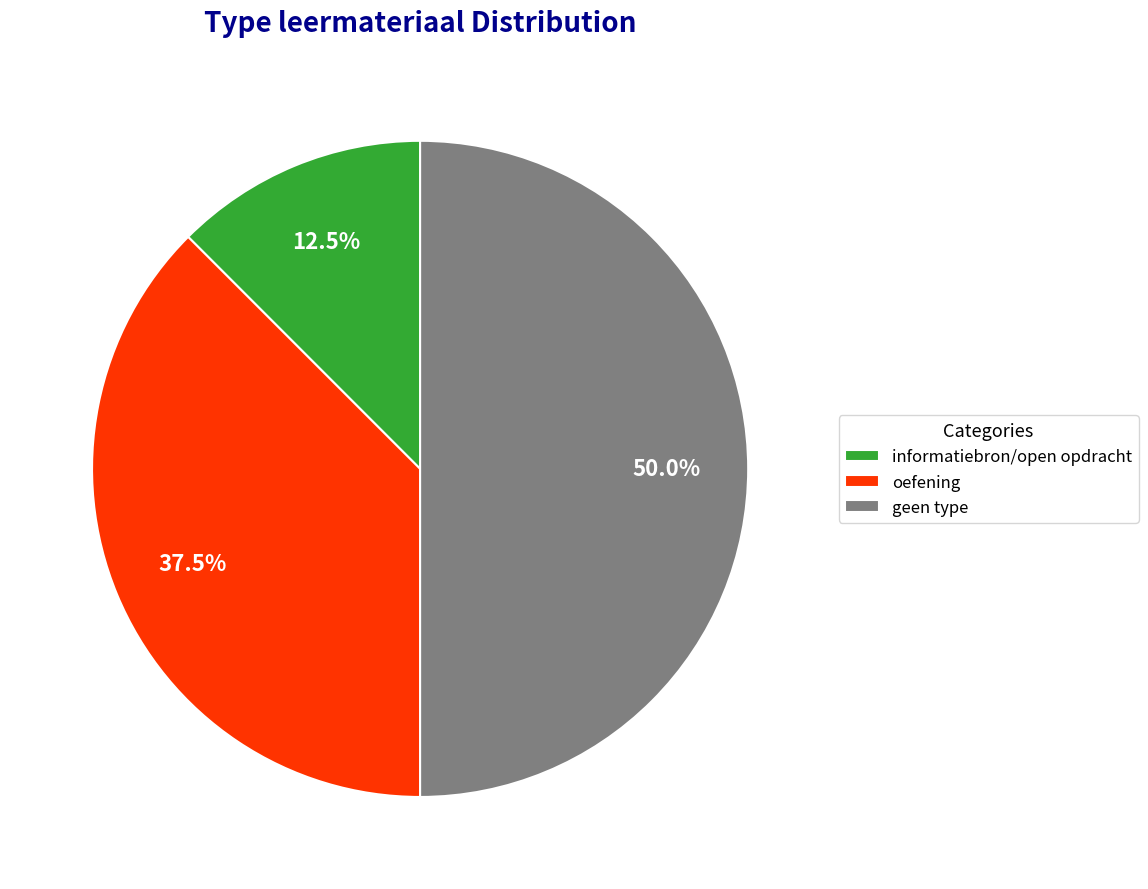

Does informatiebron/open opdracht represent more than half of the total?

No